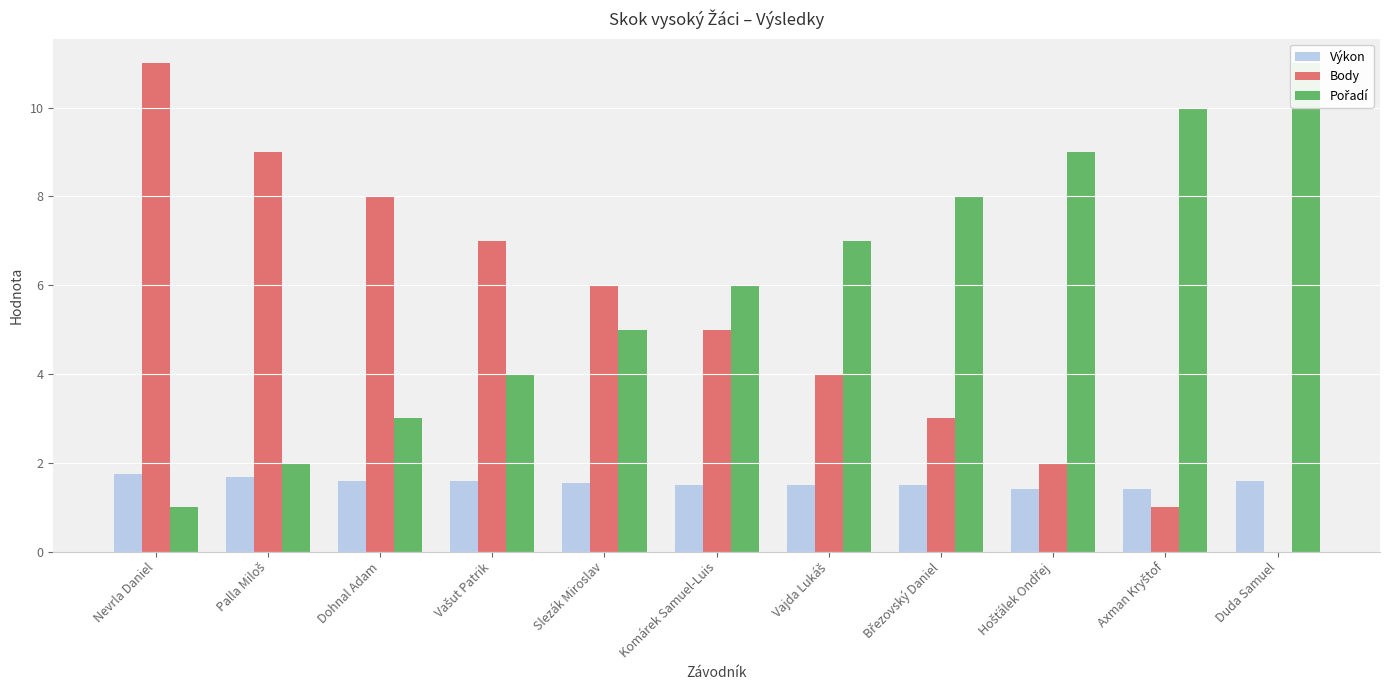

The Výkon series shows 2.1 at Hošťálek Ondřej. True or false?

False